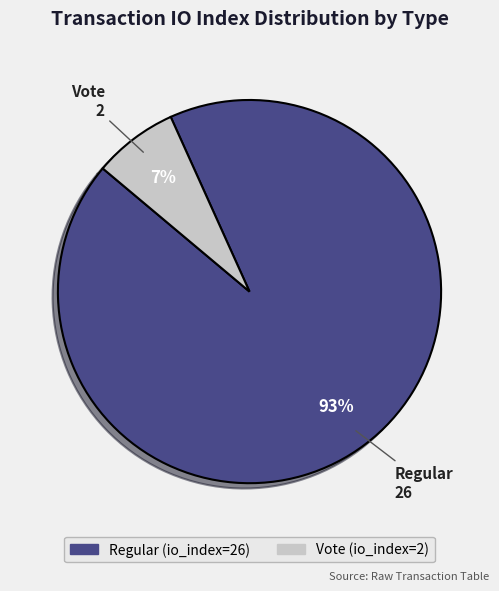

Count the number of slices in the pie.

2